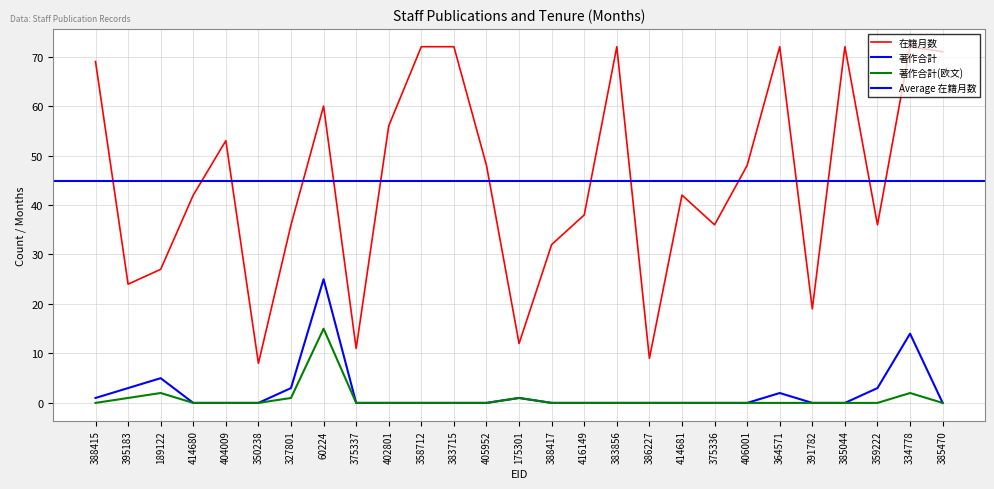

The 著作合計 series shows 13 at 414681. True or false?

False